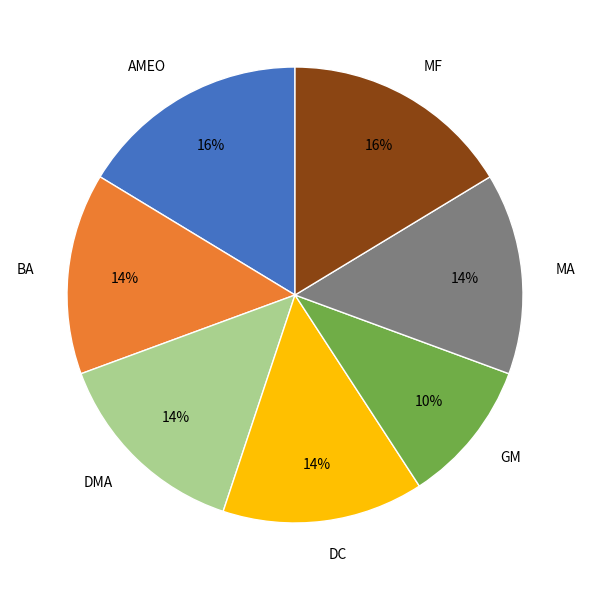

Does MF account for over 50% of the chart?

No